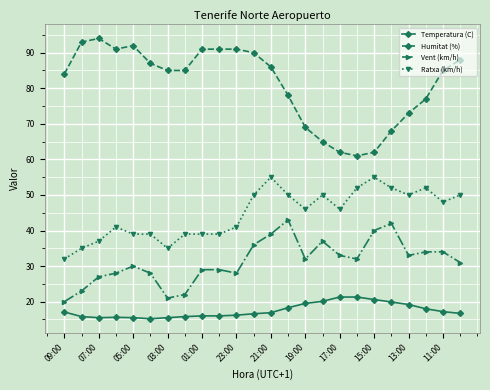

Count the number of categories in the chart.

24